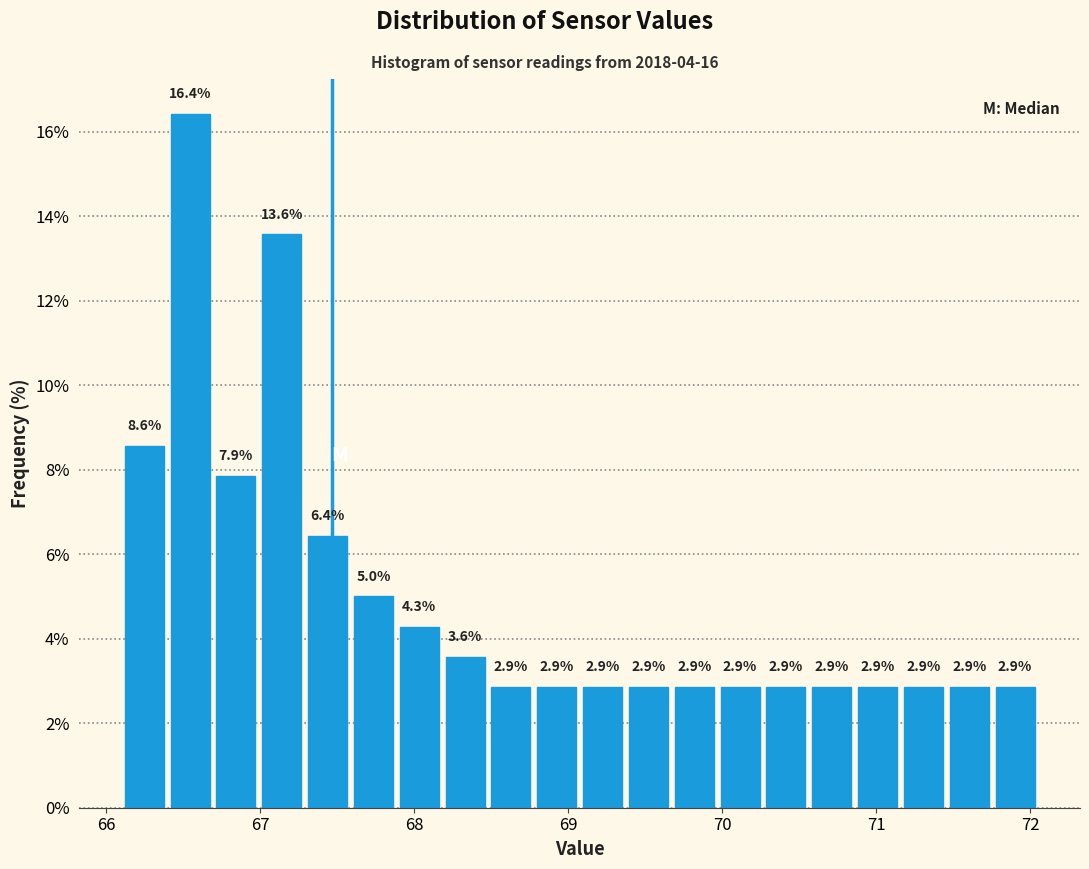

Read against the x-axis, roughly where is the centre of the tallest bar?

66.5